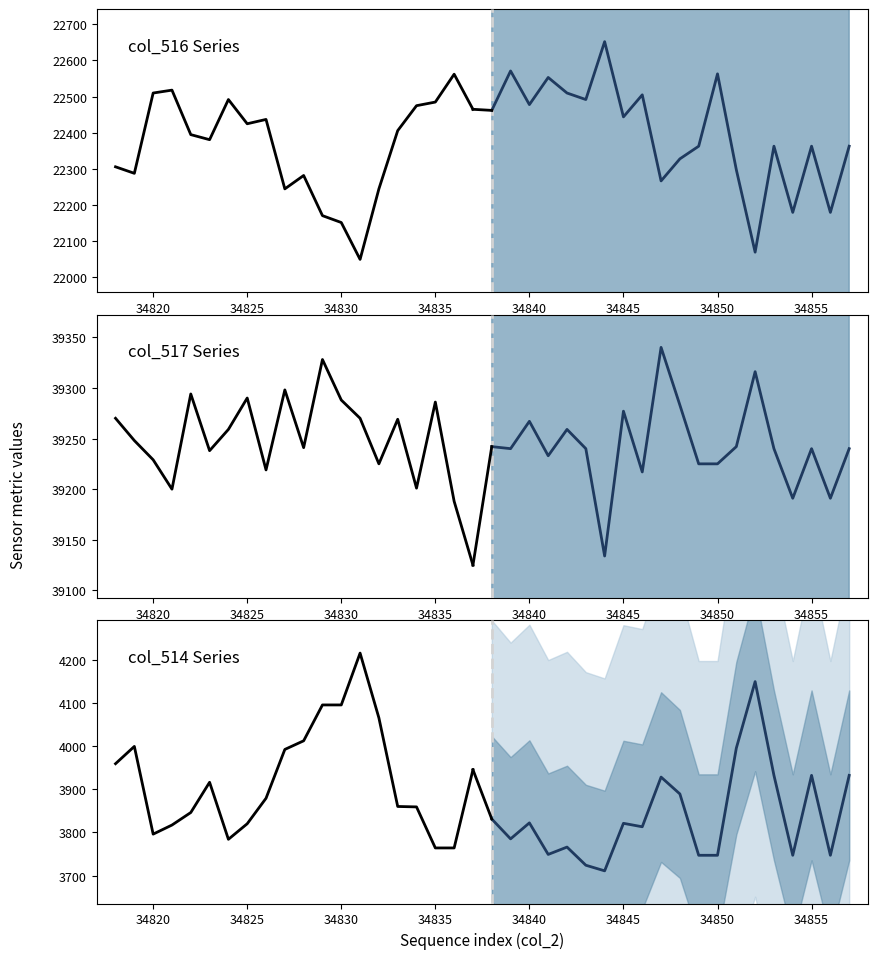

What is the difference between the maximum and minimum values in the forecast mean series?

438